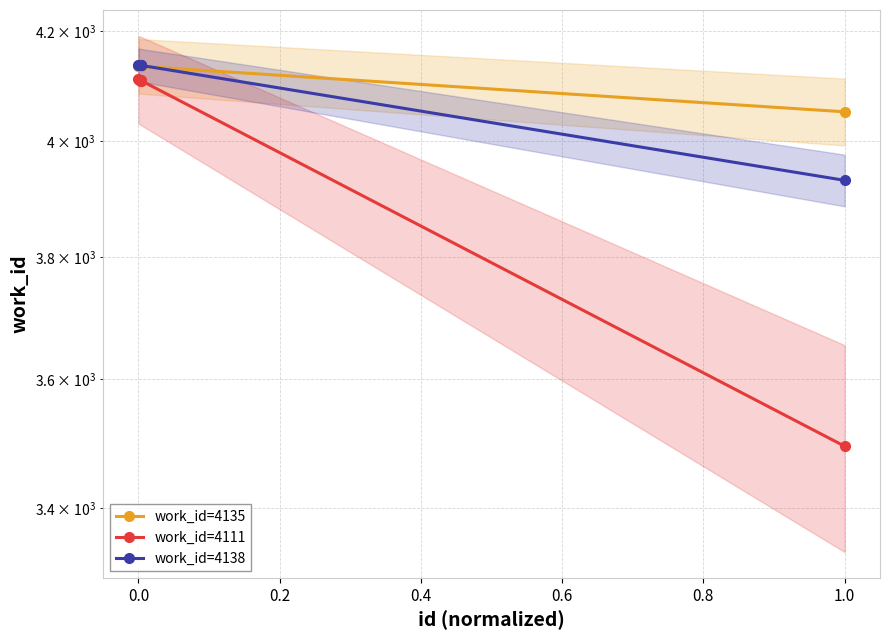

What is the difference between the second highest and second lowest values in the work_id=4138 series?

0.9